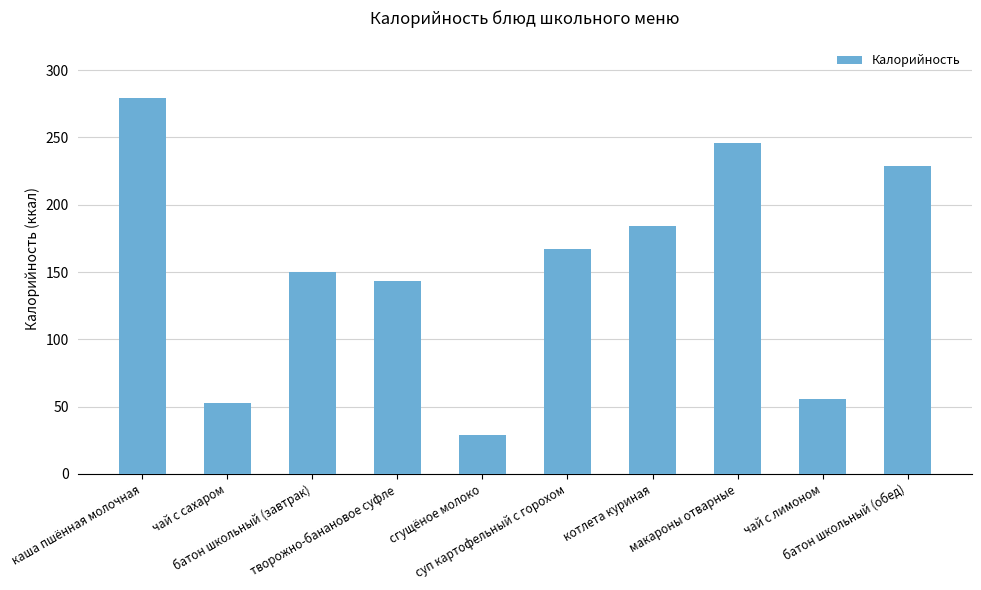

What is the change in value from батон школьный (завтрак) to сгущёное молоко?

-121